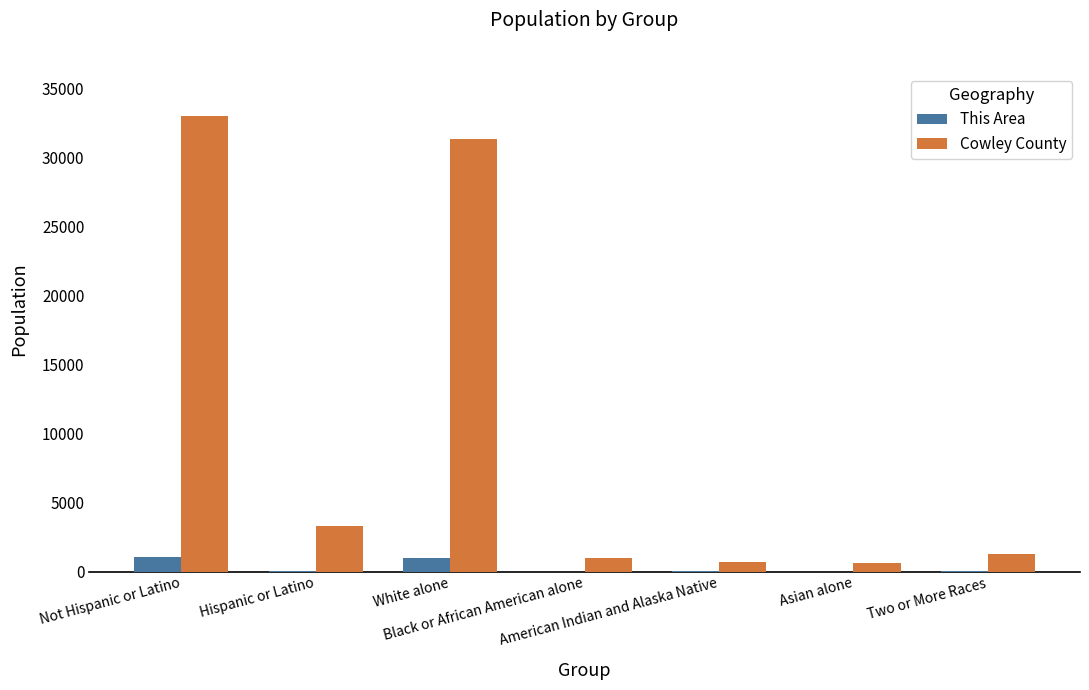

Which series has the largest total across all categories?

Cowley County